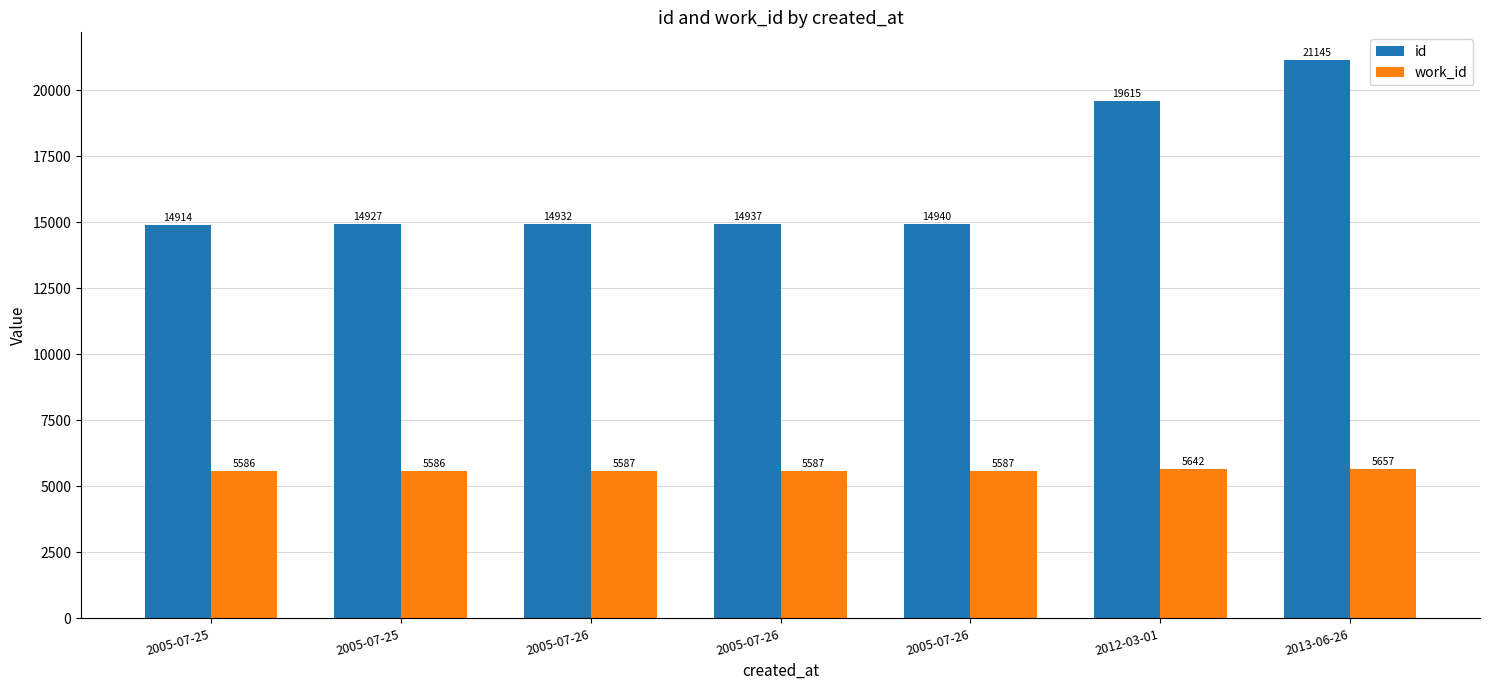

Reading right to left, what are all the values shown in this chart?

id: 21145	19615	14940	14937	14932	14927	14914
work_id: 5657	5642	5587	5587	5587	5586	5586